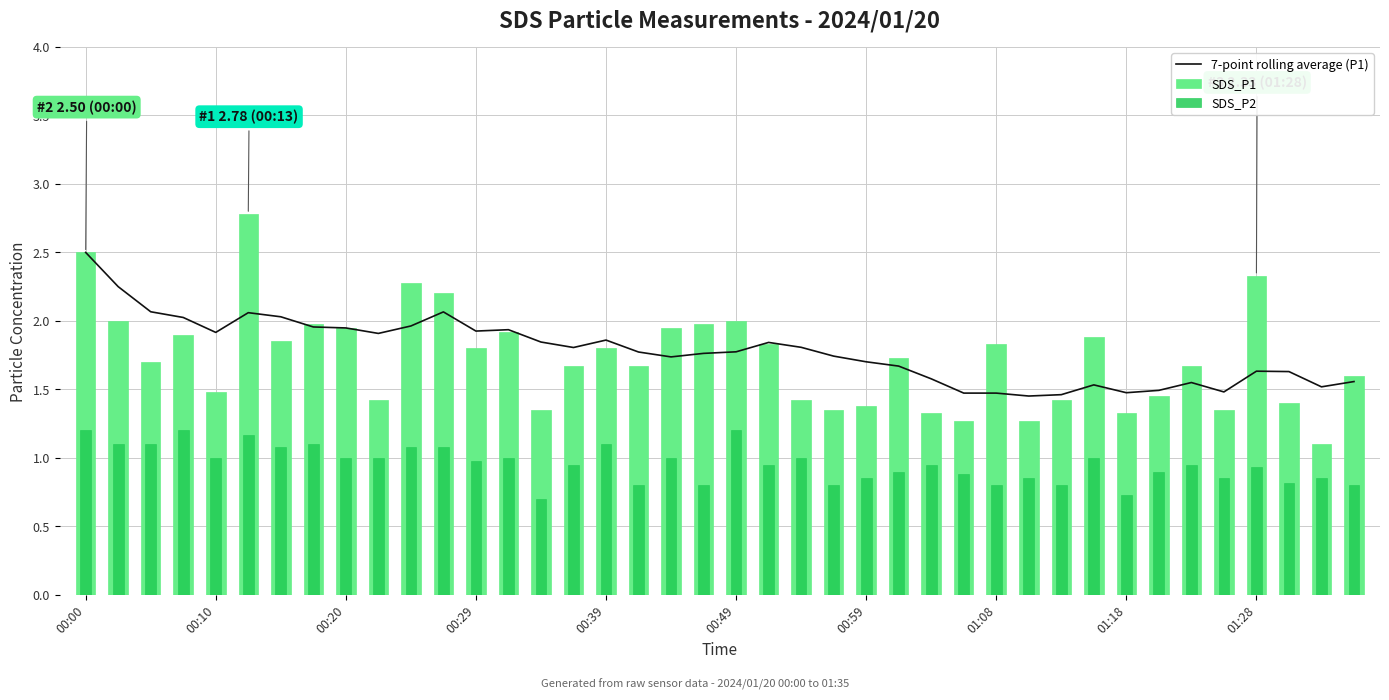

What is the maximum value for 7-point rolling average (P1)?

2.5